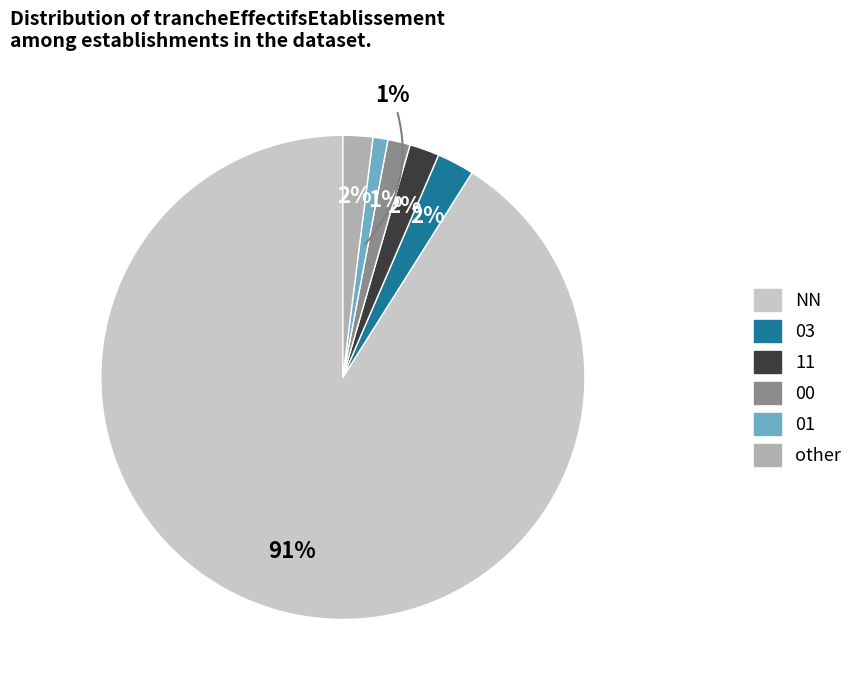

Which slice represents more than half of the pie?

NN